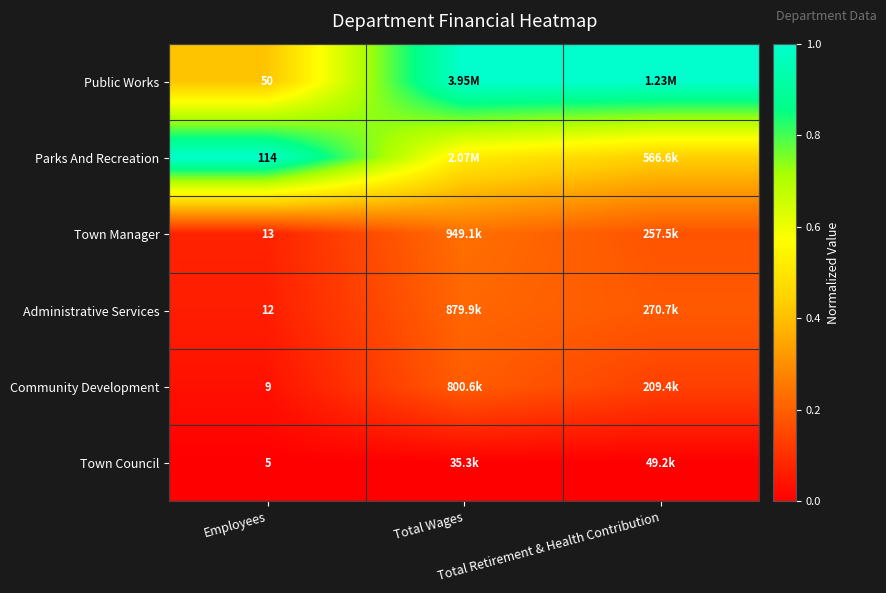

Rank the series at Total Wages from highest to lowest value.

Public Works, Parks And Recreation, Town Manager, Administrative Services, Community Development, Town Council